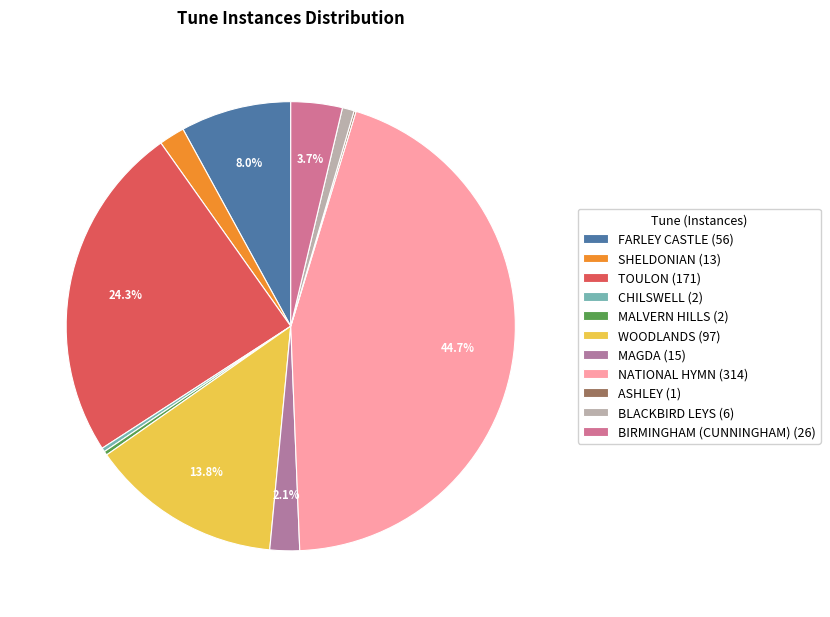

Which slice is the largest?

NATIONAL HYMN